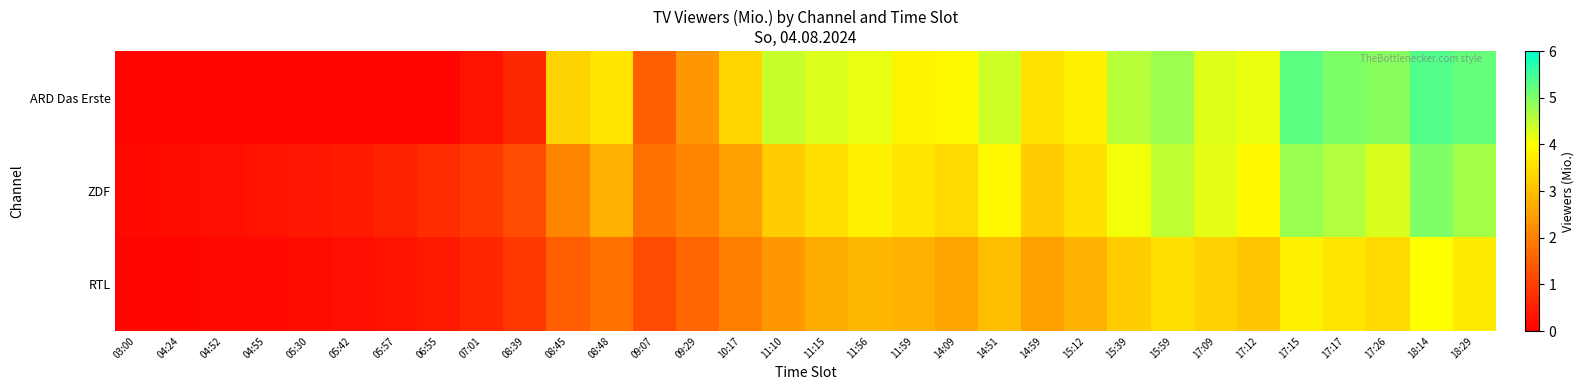

At how many categories does at least one series exceed 5?

4